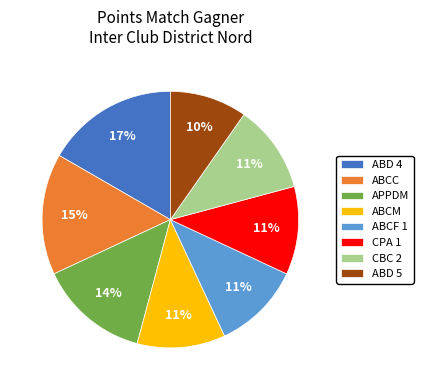

Combined, do ABD 4 and APPDM account for over 50%?

No